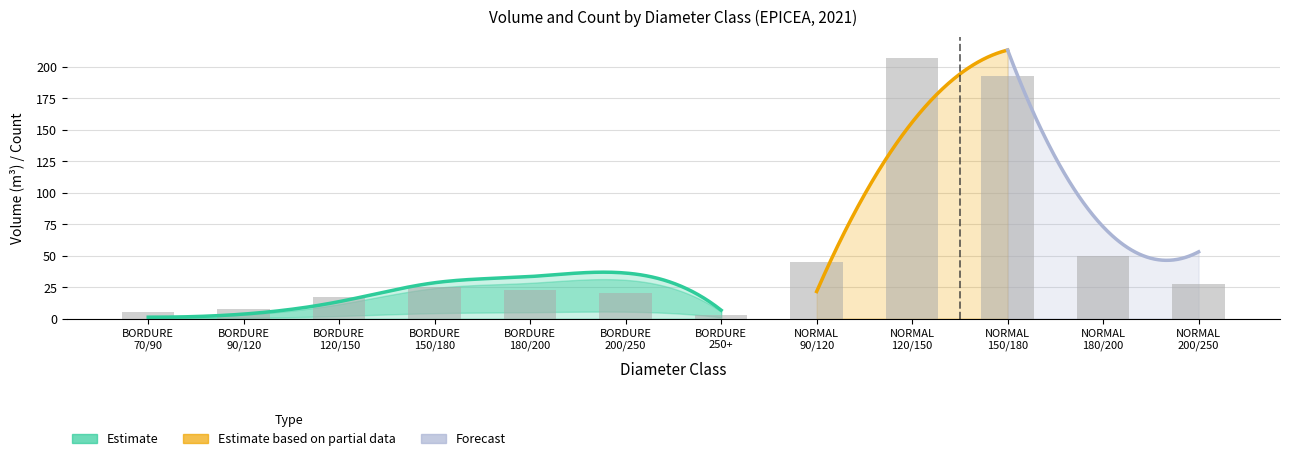

Reading left to right, extract all data points from this chart.

5.0	7.5	17.5	25.0	22.5	20.0	2.5	45.0	207.5	192.5	50.0	27.5